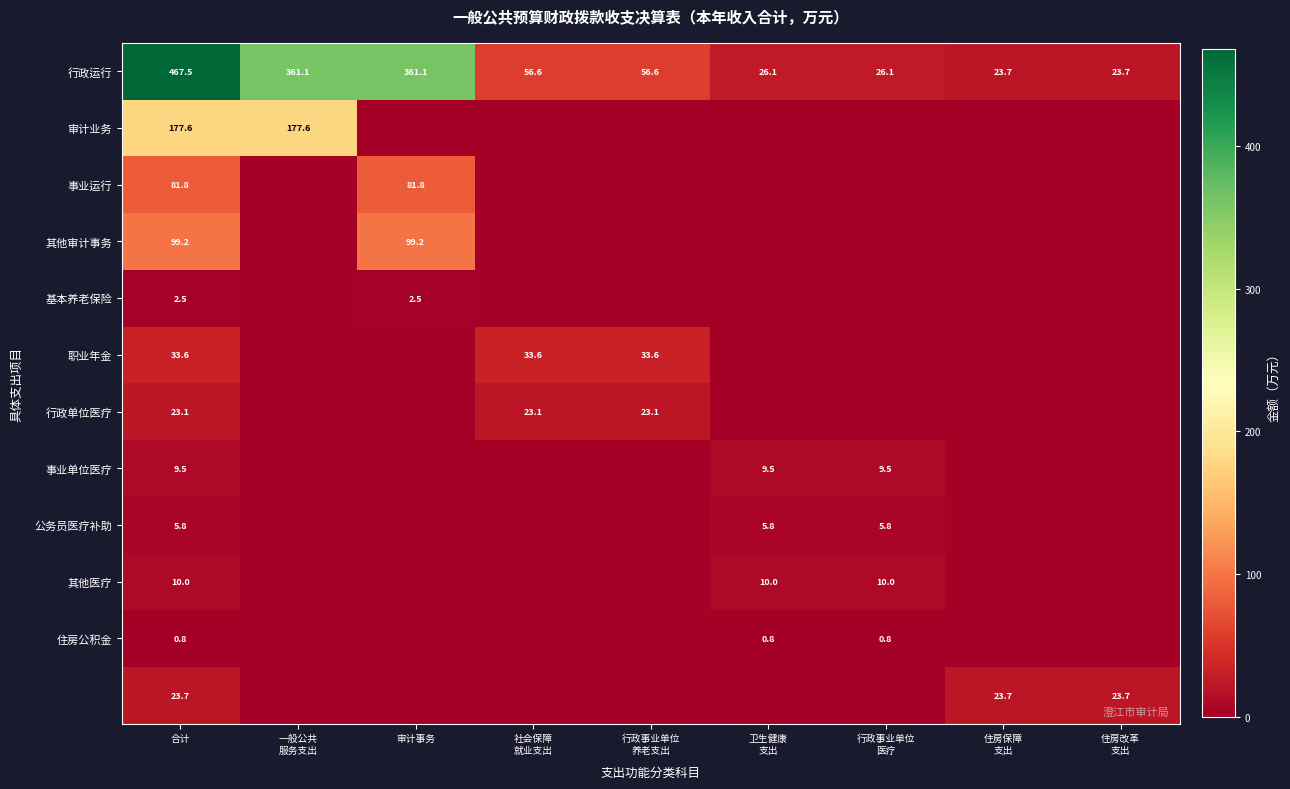

At which label does 行政运行 first exceed 56?

合计